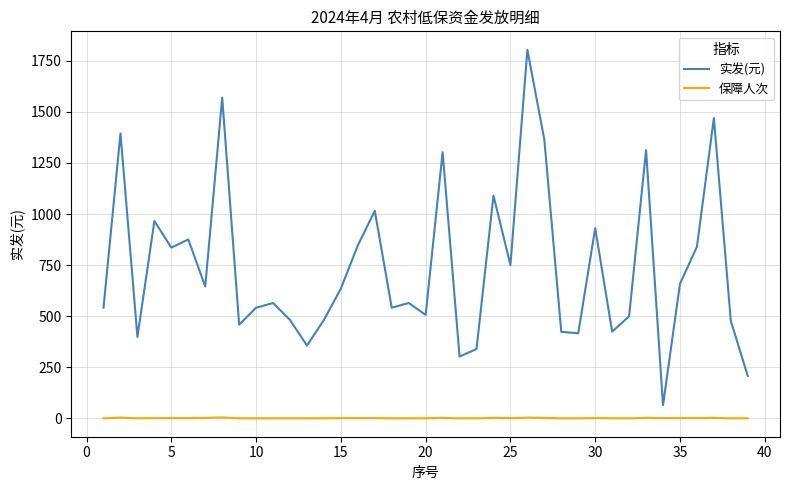

How many interior local valleys does the 实发(元) series have?

12